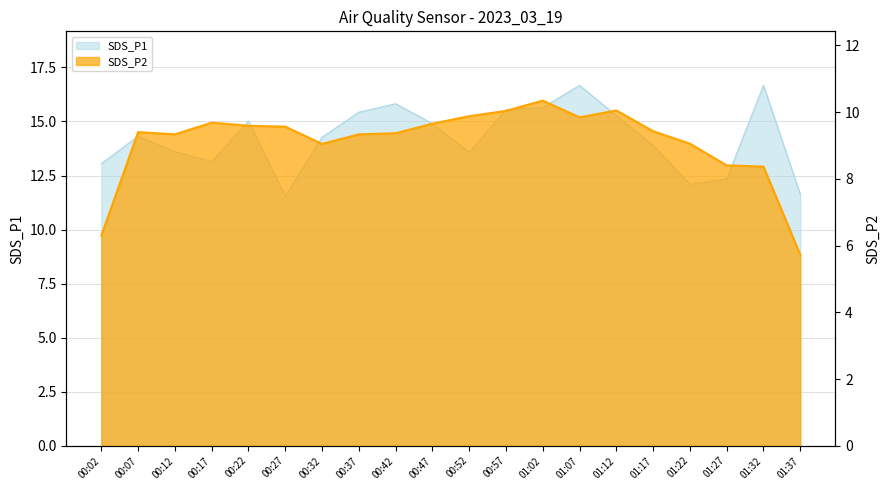

Count the number of values greater than 14.

11